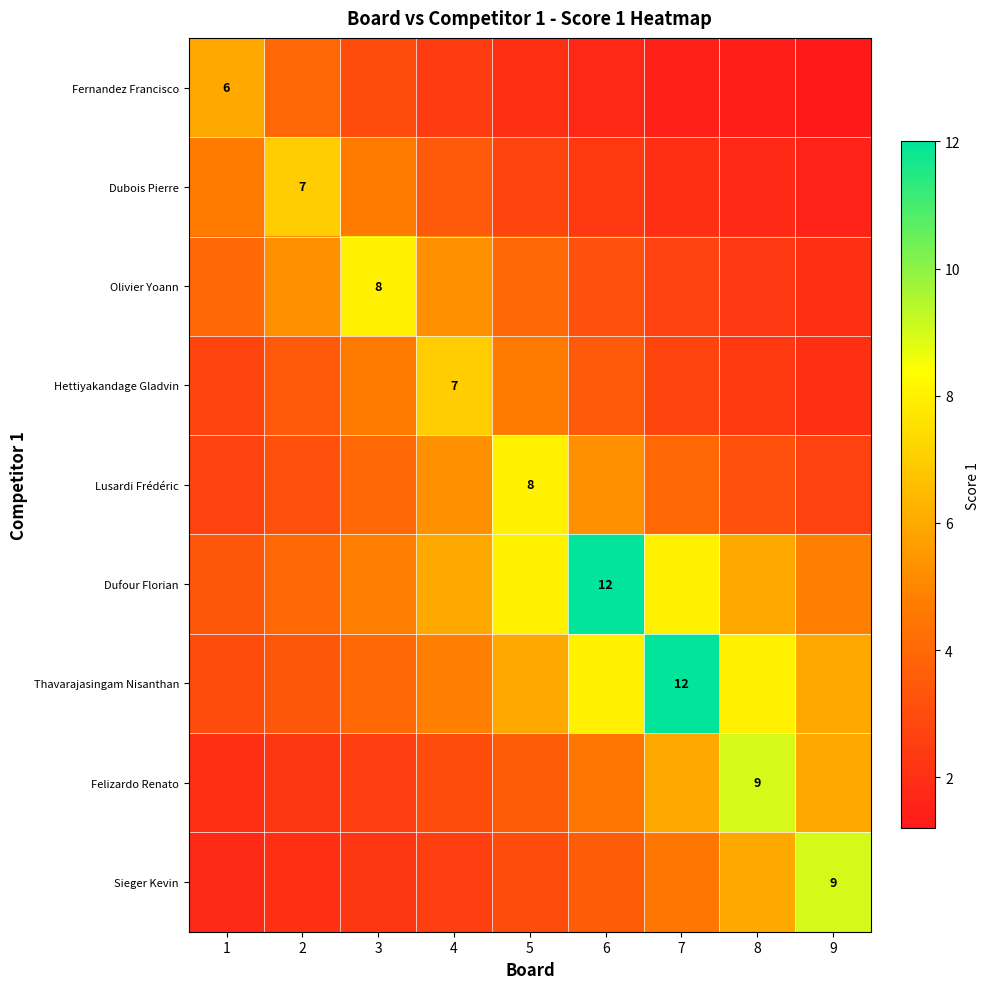

The Thavarajasingam Nisanthan series shows 6.0 at 5. True or false?

True